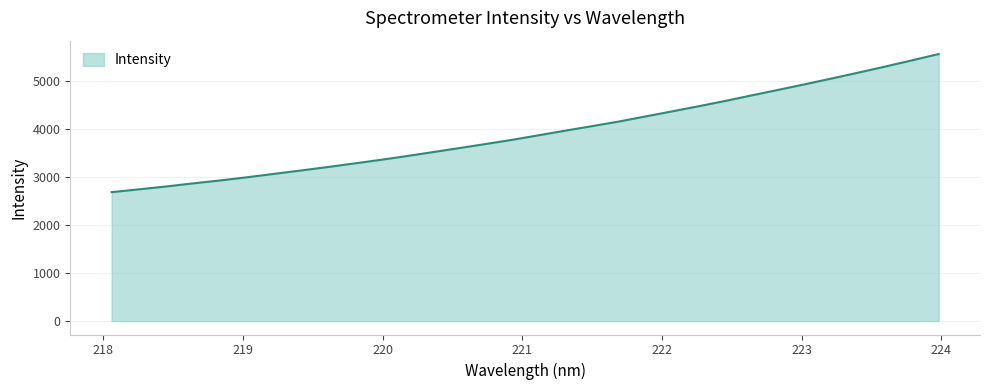

What is the maximum value shown in the chart?

5554.6